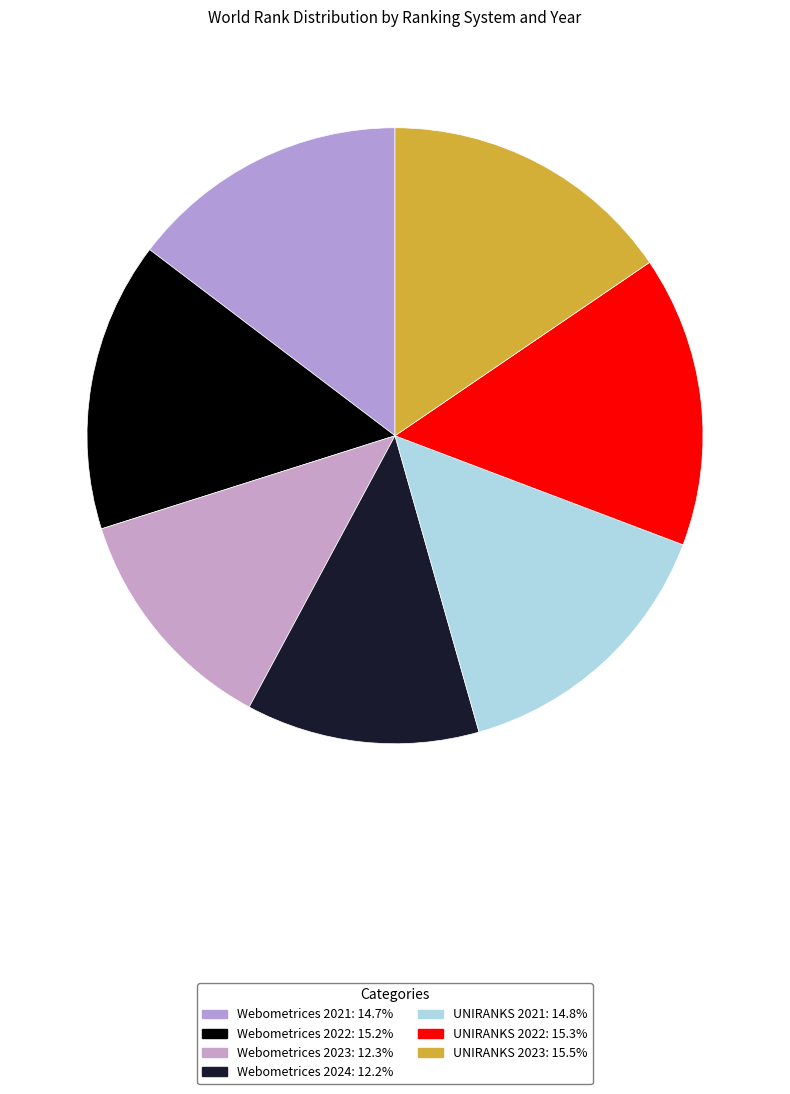

Does UNIRANKS 2022 represent more than half of the total?

No